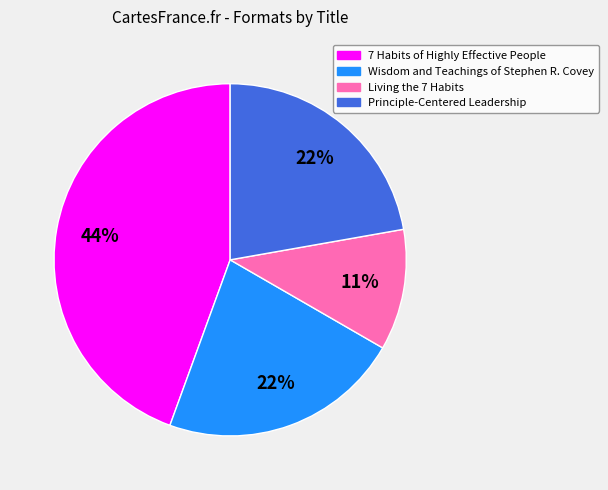

Is there any slice that represents more than half of the pie?

No